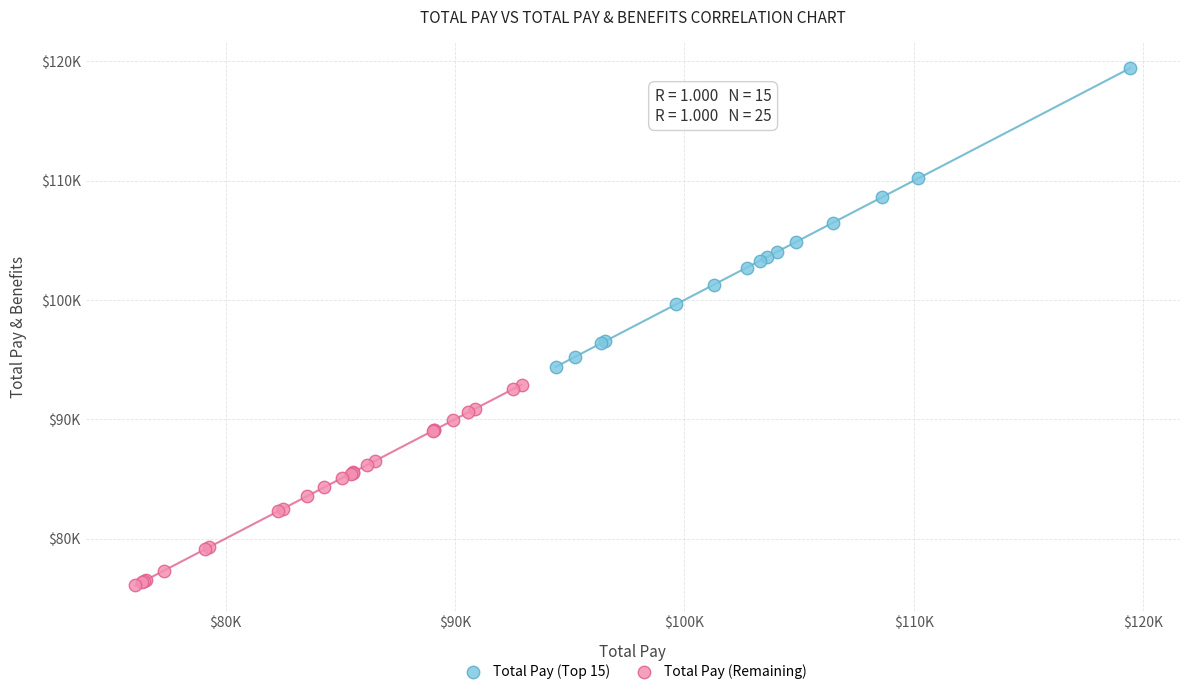

Which series contains the lowest Y value?

Total Pay (Remaining)